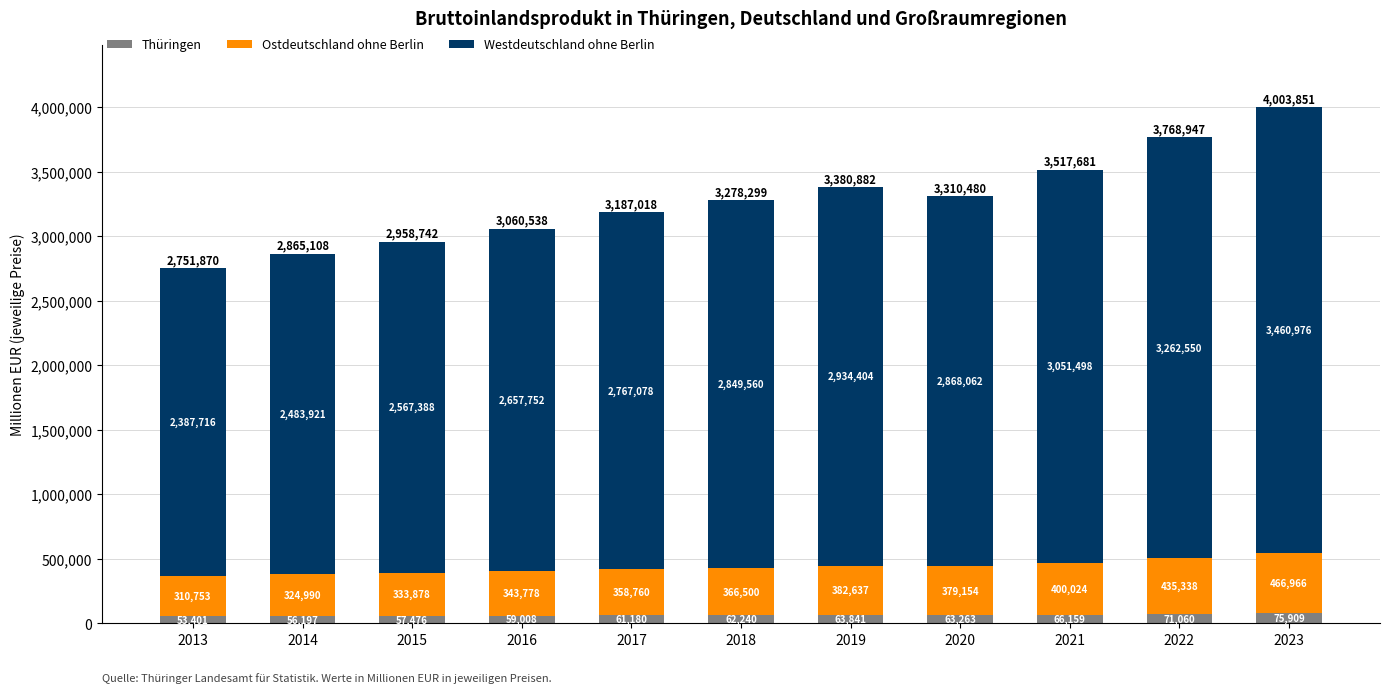

At which category is the sum across all series the highest?

2023